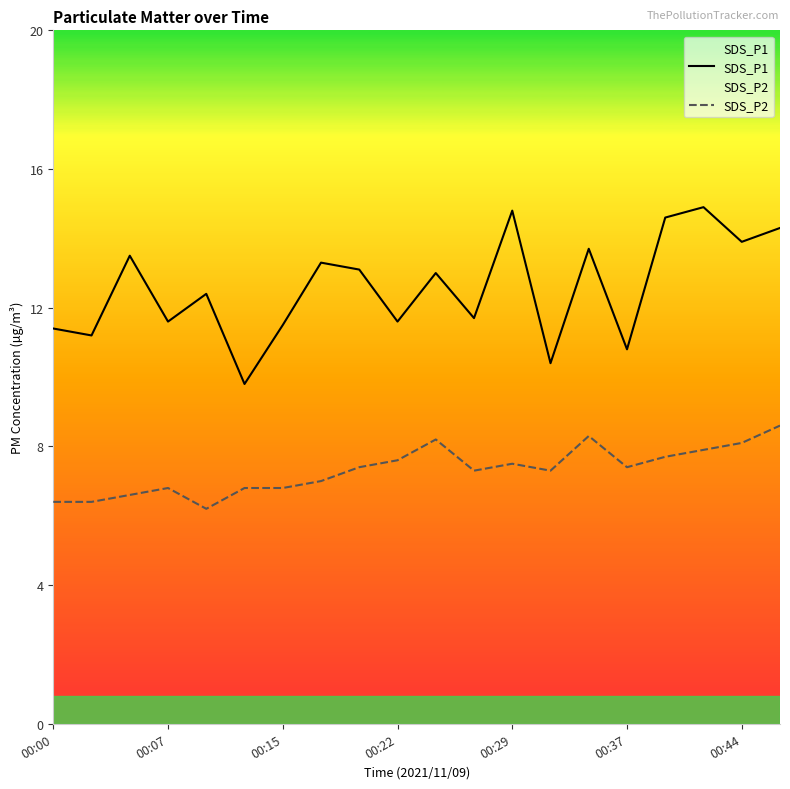

Does the chart have visible grid lines?

No